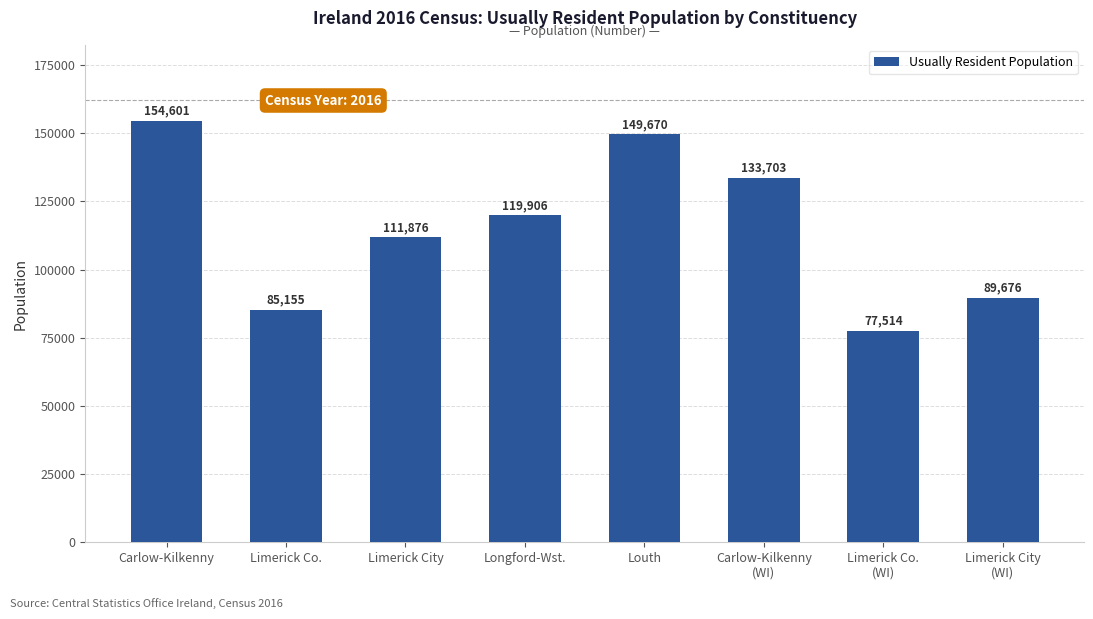

True or false: the data shows 77206 at Carlow-Kilkenny
(WI).

False